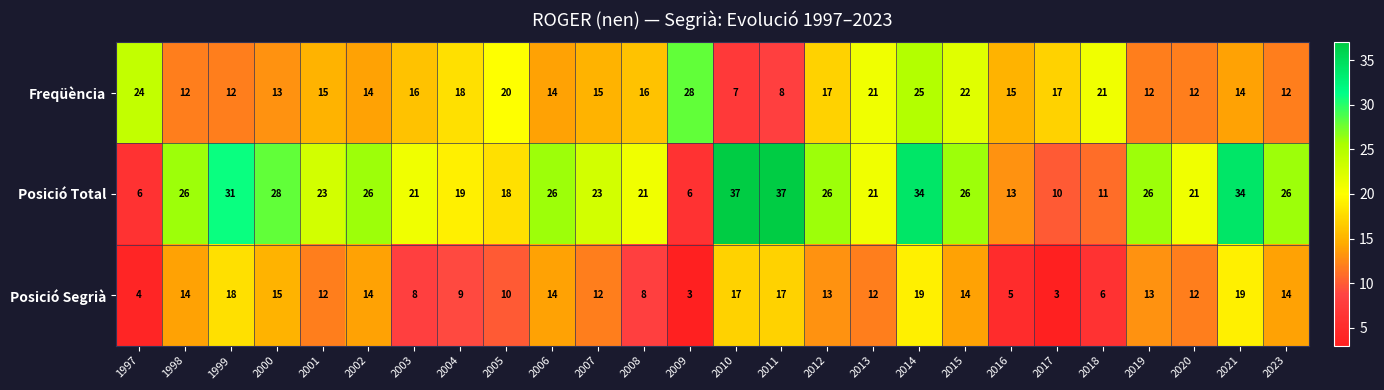

The Posició Segrià series shows 14 at 2023. True or false?

True